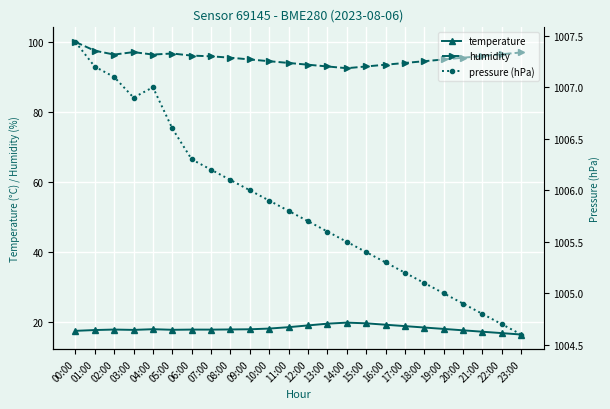

How many lines are shown in the chart?

3